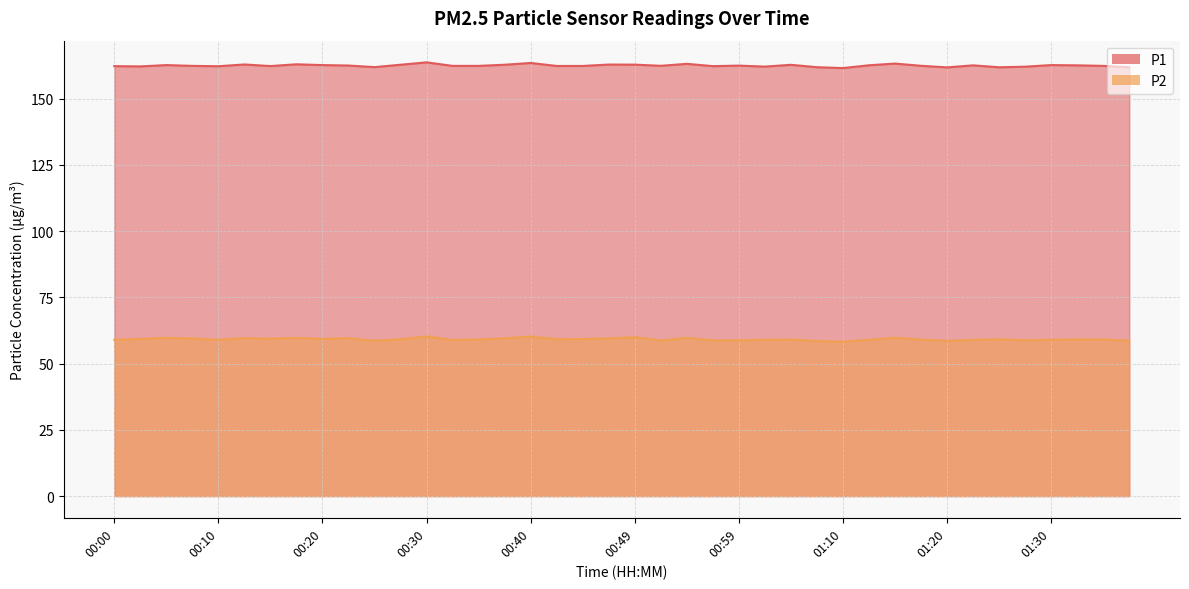

How many interior local valleys does the P1 series have?

10